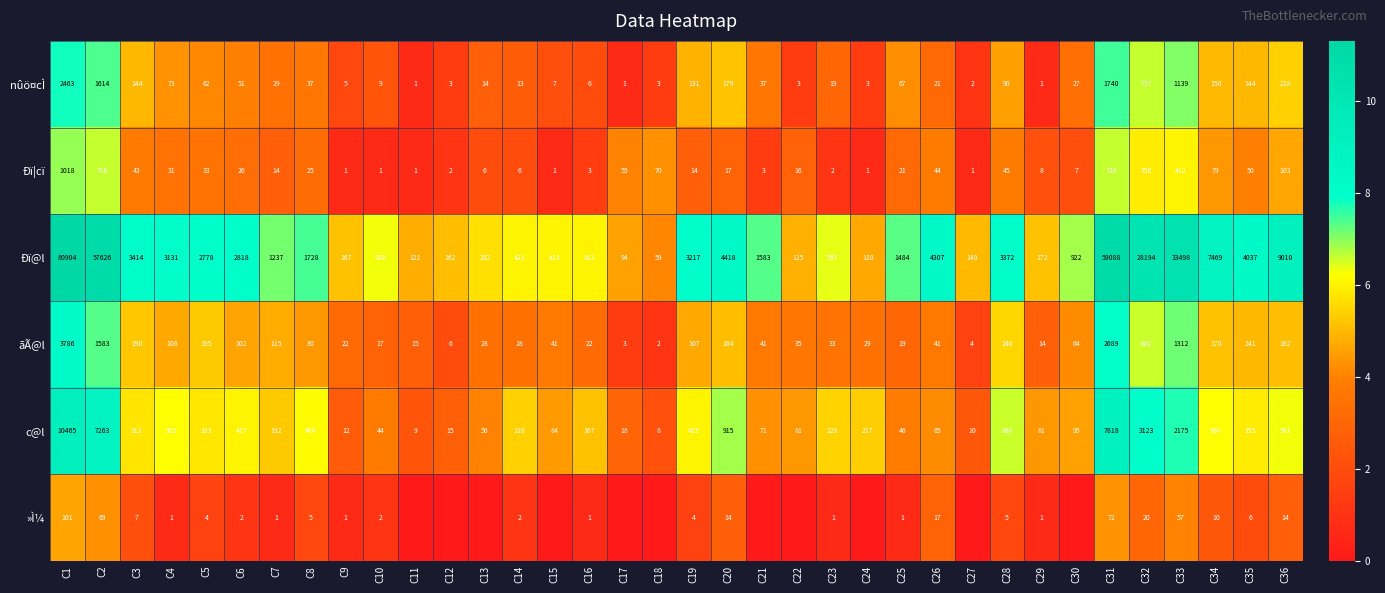

What is the average value of the ãÃ@l series?

342